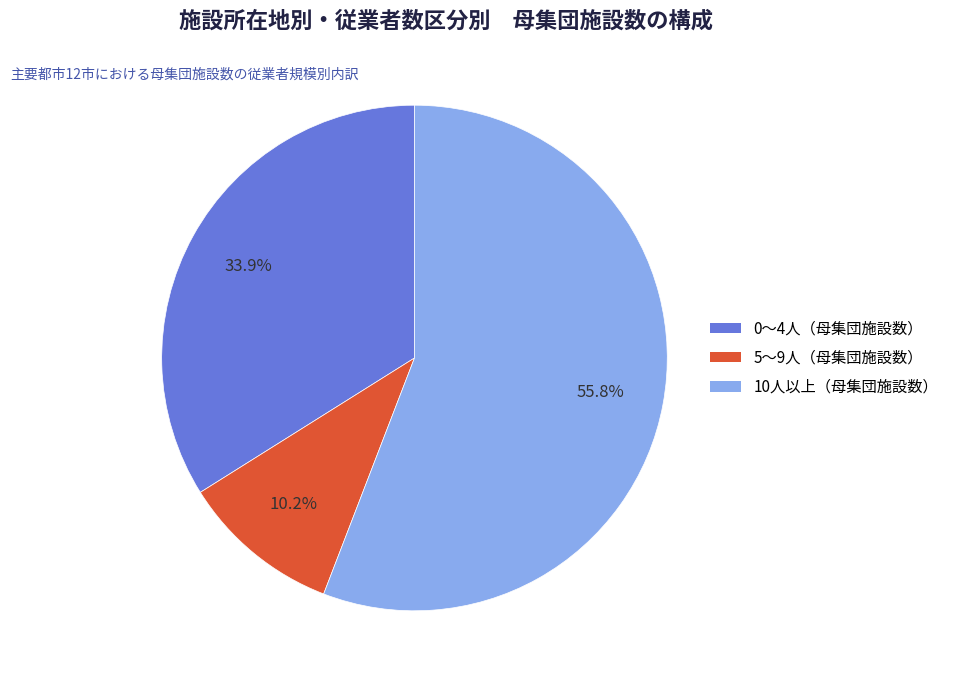

Does any single category account for the majority?

Yes